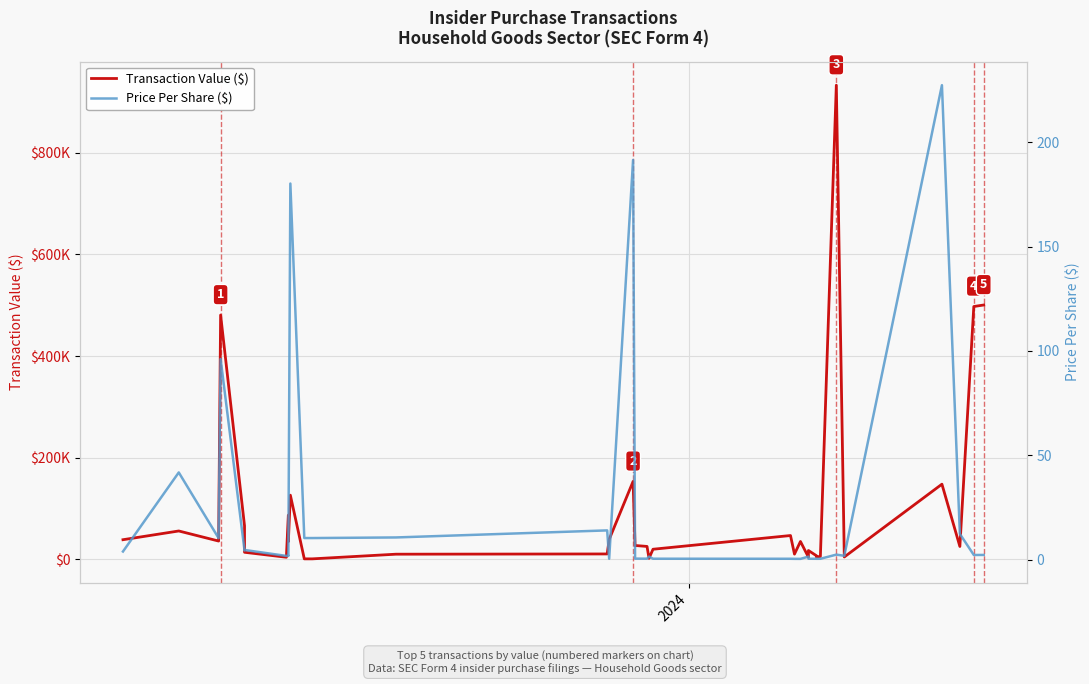

What is the greatest value displayed?

933006.0